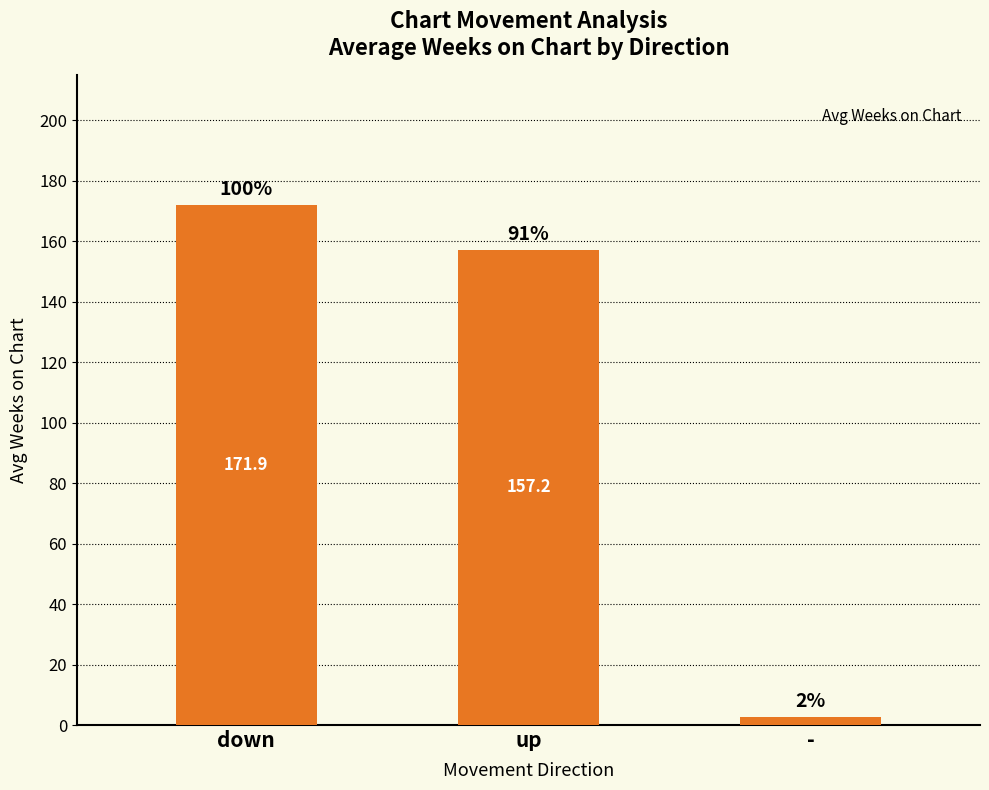

How many bars are there in total?

3